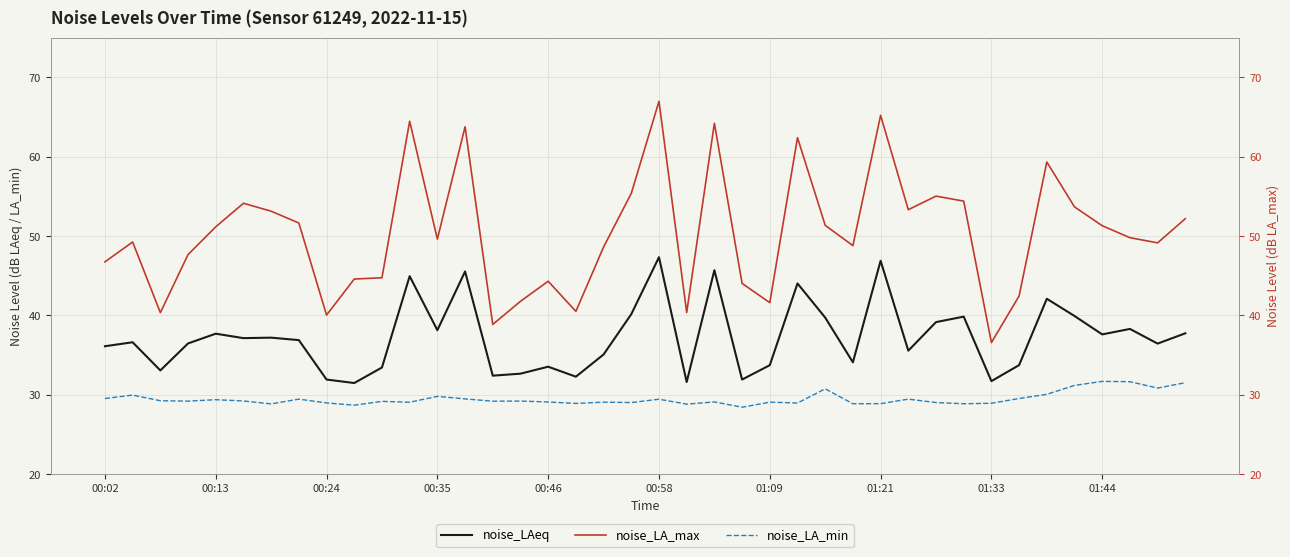

Rank the categories by noise_LA_max value from lowest to highest.

32, 14, 01:33, 00:24, 21, 17, 24, 15, 33, 23, 16, 01:44, 10, 00:02, 00:35, 18, 27, 38, 00:13, 12, 37, 00:46, 36, 26, 01:21, 39, 01:09, 29, 35, 00:58, 31, 30, 19, 34, 25, 13, 22, 11, 28, 20